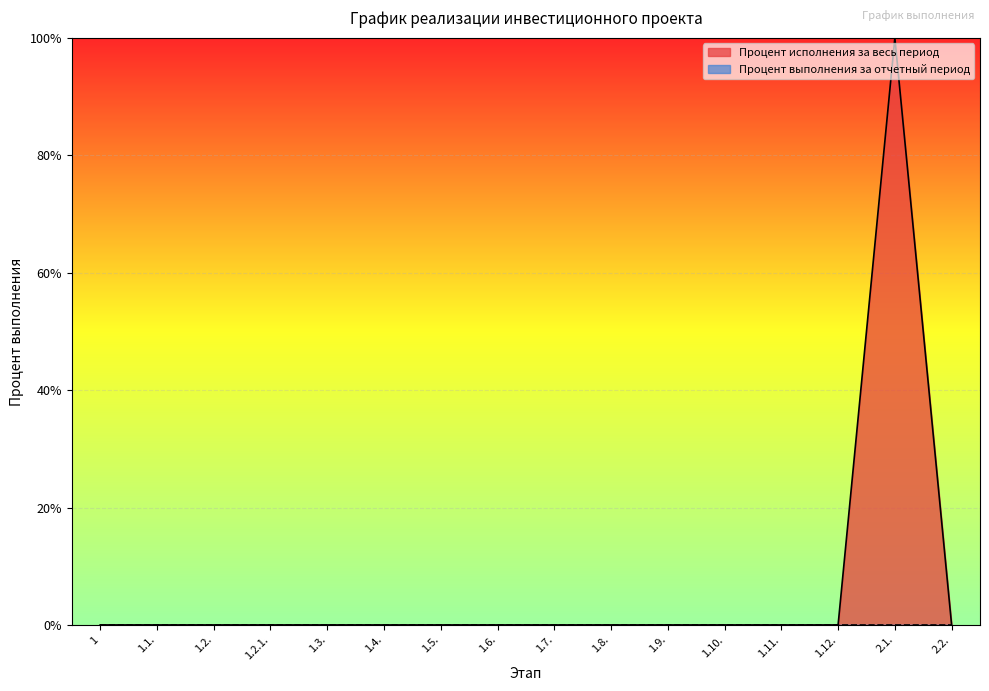

How many categories are shown in the chart?

16